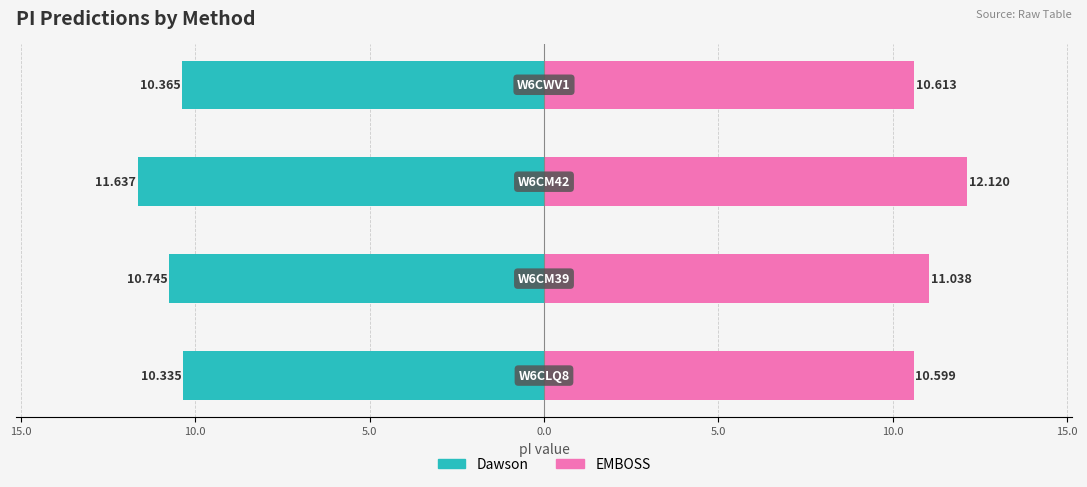

What is the spread (max minus min) of values at 10.0?

23.8